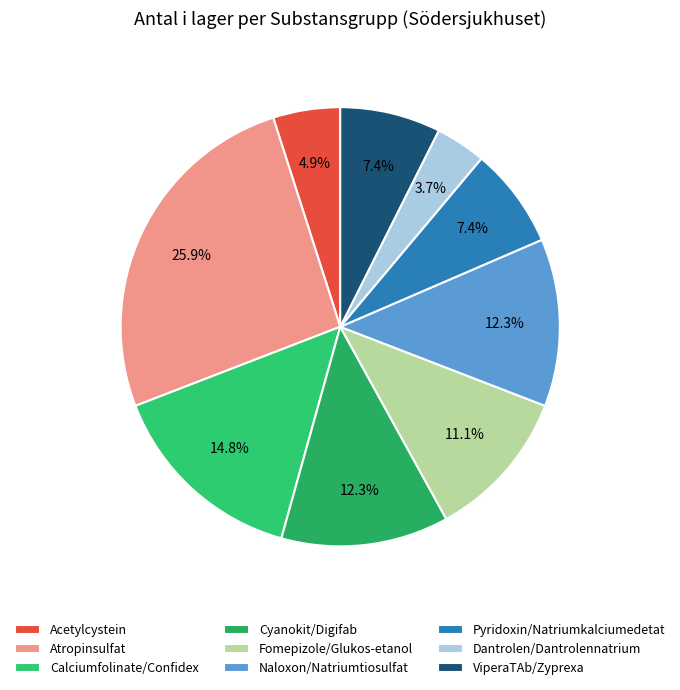

Rank the categories by value from highest to lowest.

Atropinsulfat, Calciumfolinate/Confidex, Cyanokit/Digifab, Naloxon/Natriumtiosulfat, Fomepizole/Glukos-etanol, Pyridoxin/Natriumkalciumedetat, ViperaTAb/Zyprexa, Acetylcystein, Dantrolen/Dantrolennatrium